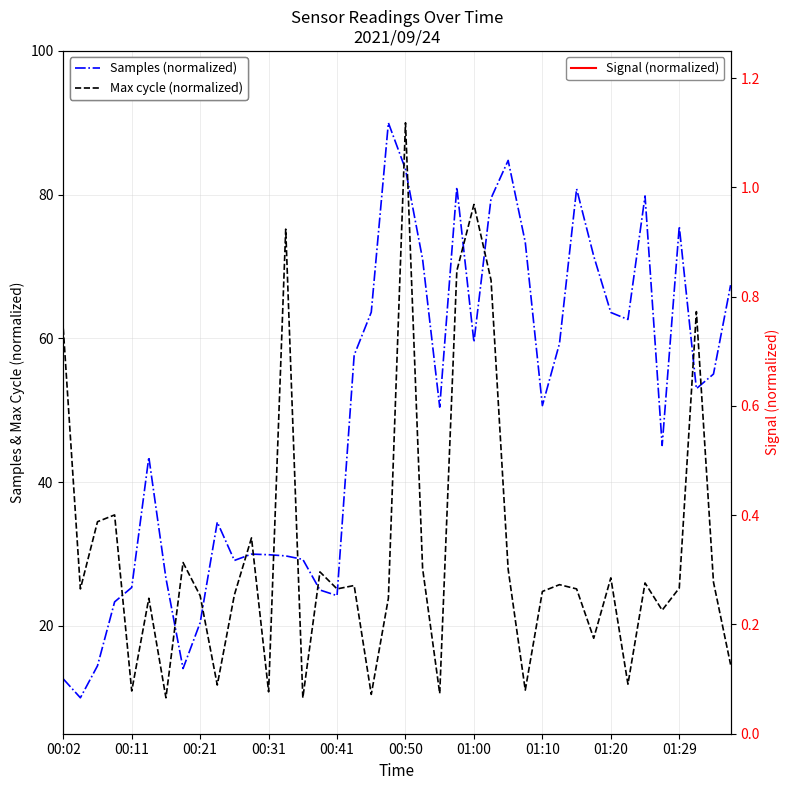

How many data points does each series have?

40